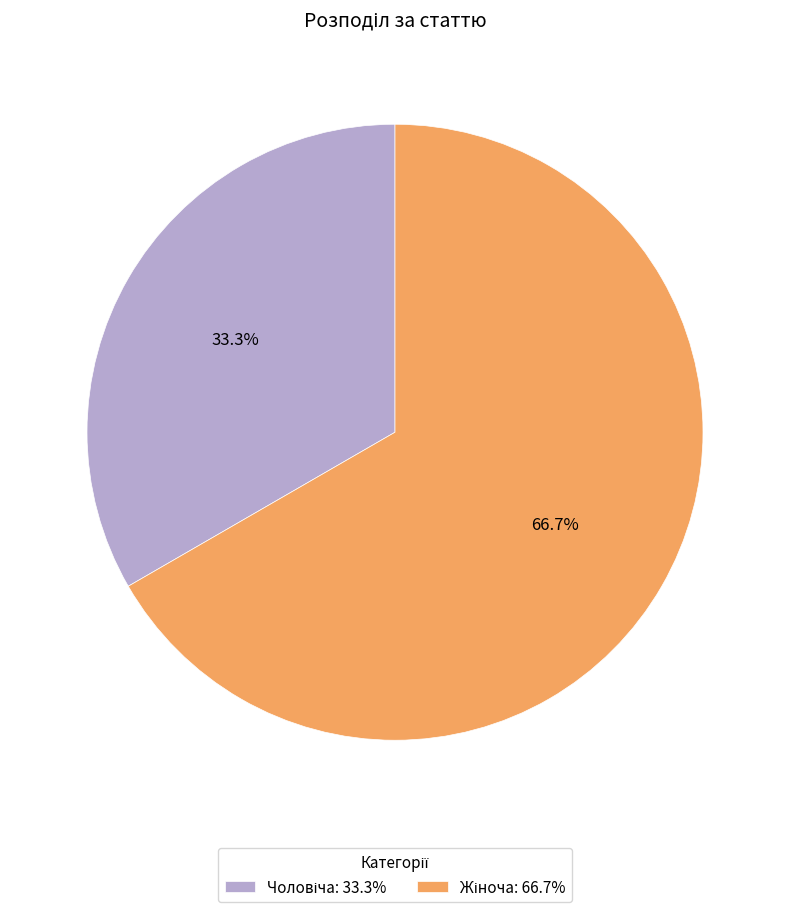

How many slices are in this pie chart?

2